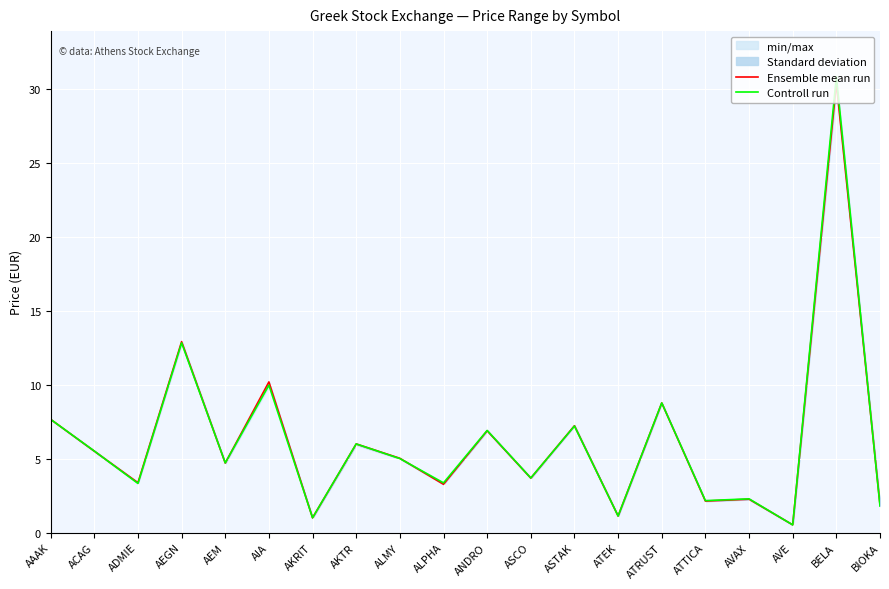

What is the difference between the Ensemble mean run values at AEGN and AVE?

12.4